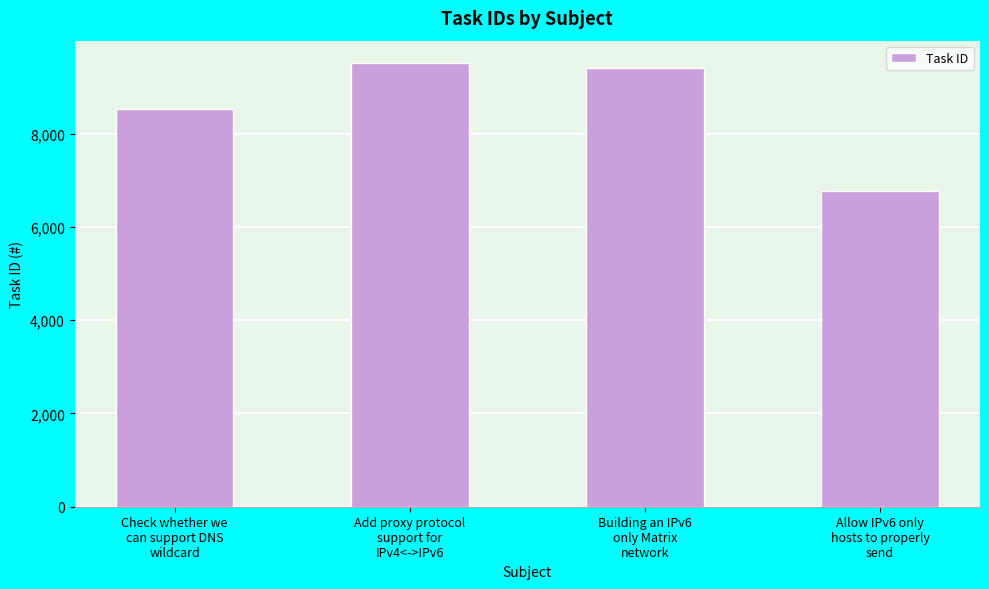

Reading left to right, extract all data points from this chart.

8537	9516	9401	6762